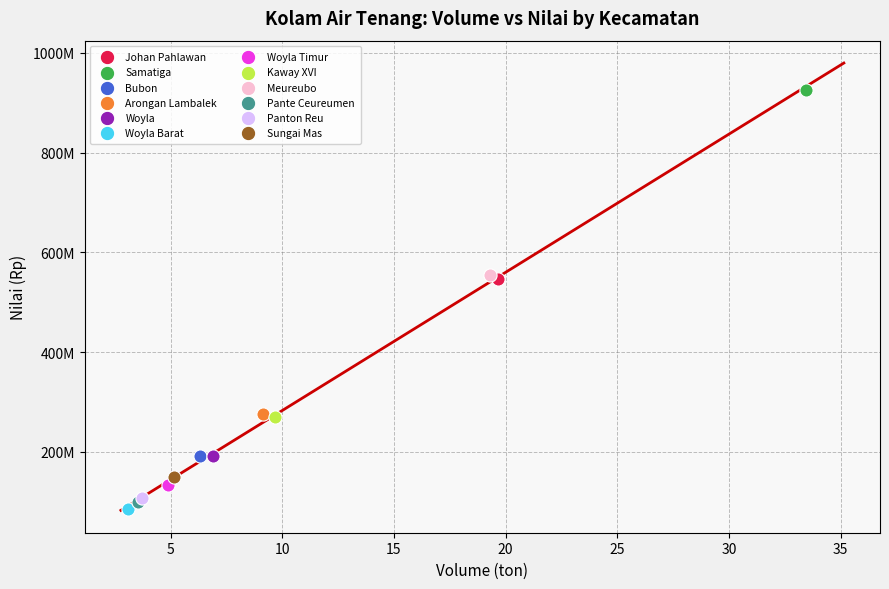

What are all the series names shown in the legend?

Johan Pahlawan, Samatiga, Bubon, Arongan Lambalek, Woyla, Woyla Barat, Woyla Timur, Kaway XVI, Meureubo, Pante Ceureumen, Panton Reu, Sungai Mas